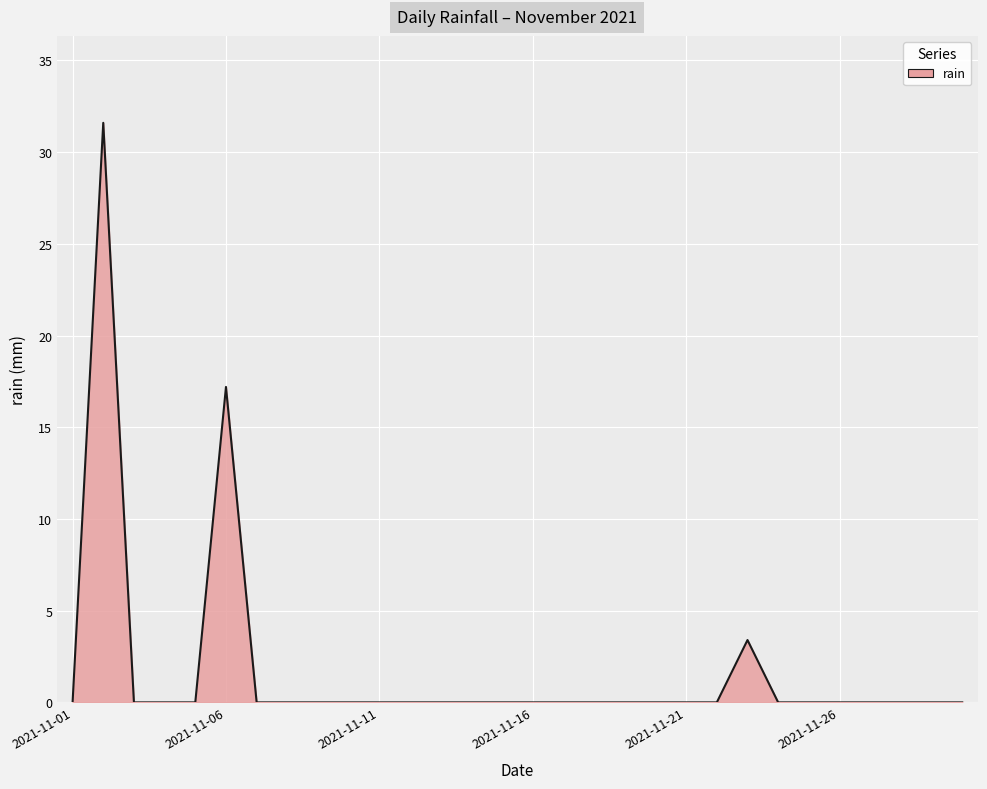

Does the chart have visible grid lines?

Yes